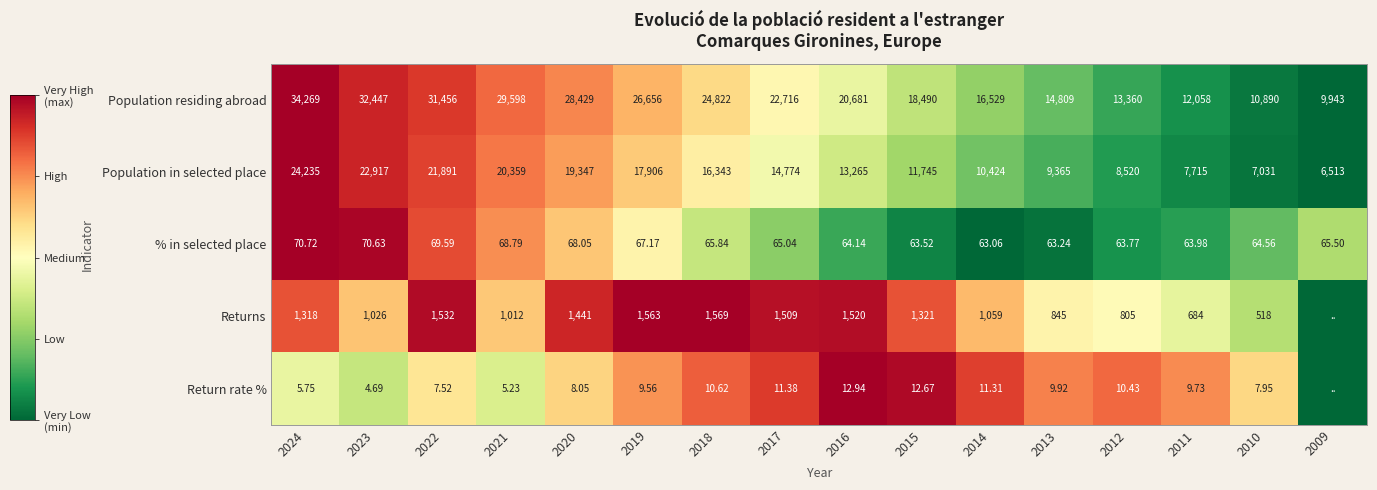

Is the value of Population in selected place at 2014 greater than the value of Return rate % at 2023?

Yes